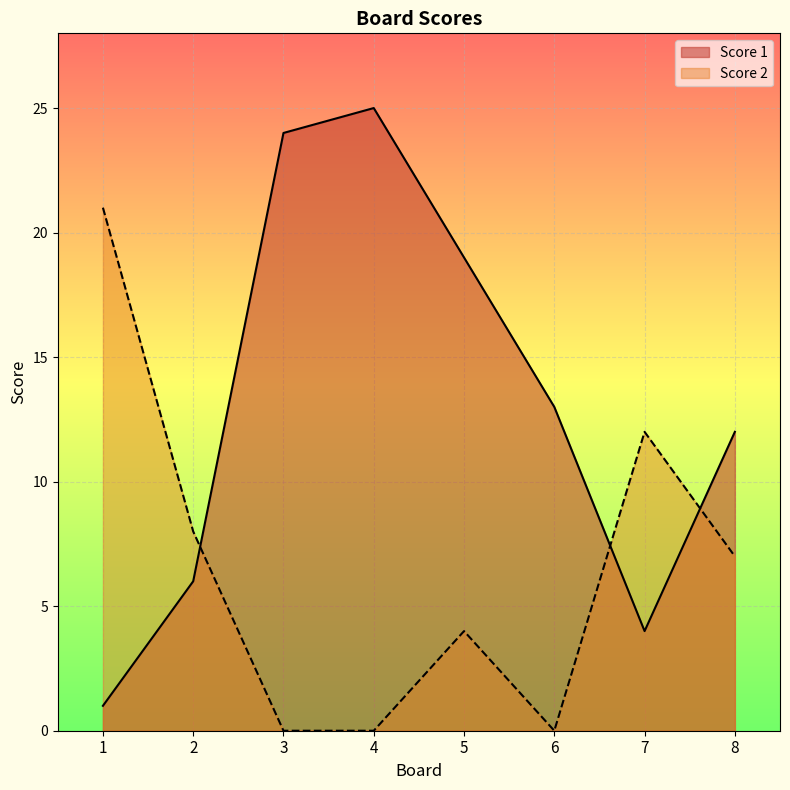

Is it true that Score 1 equals 1 at 1?

True